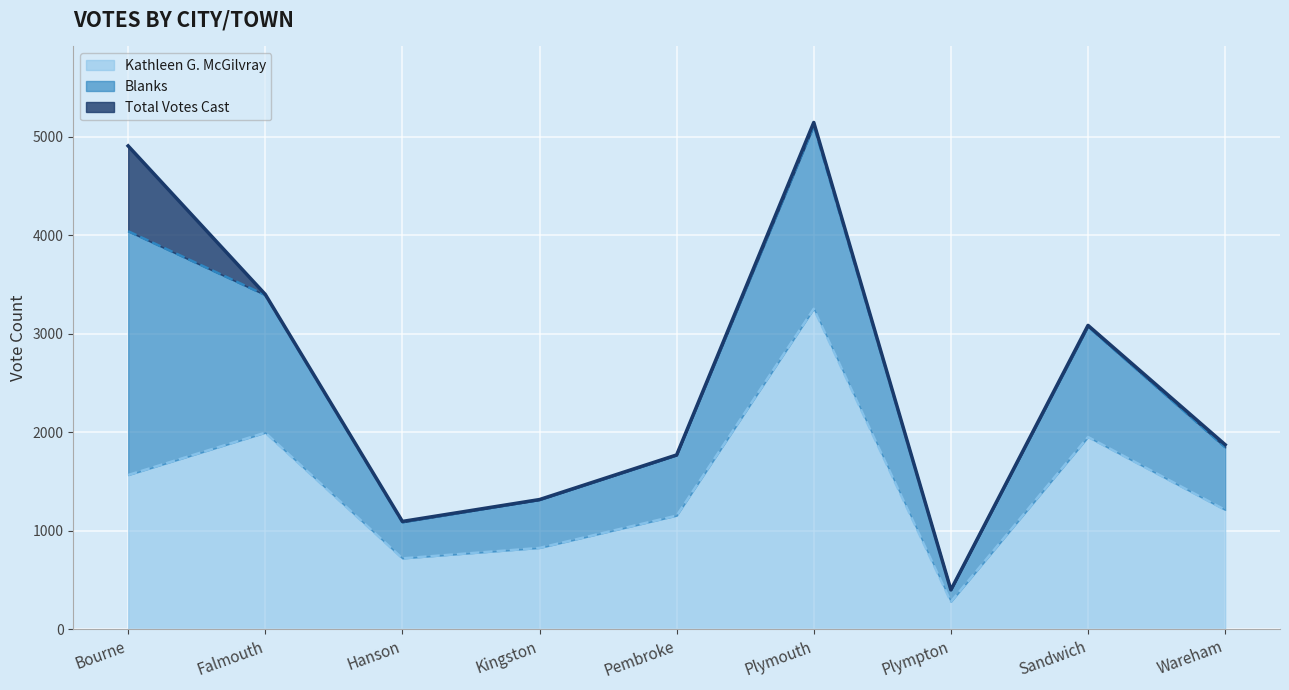

What are all the series names shown in the legend?

Kathleen G. McGilvray, Blanks, Total Votes Cast